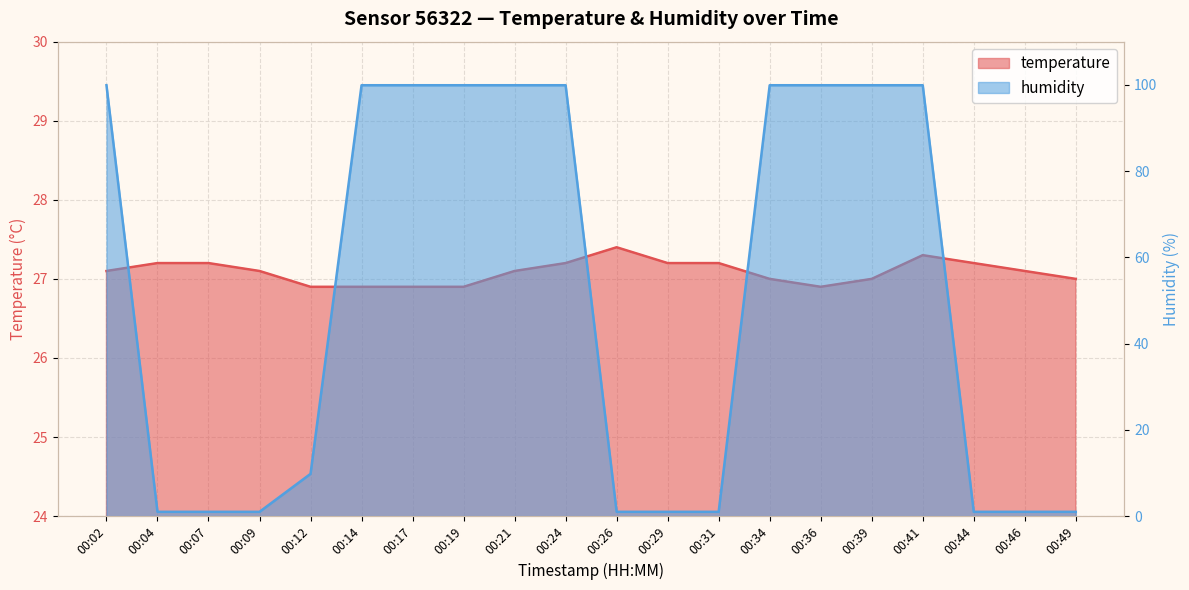

Rank the series by their average value, from highest to lowest.

humidity, temperature